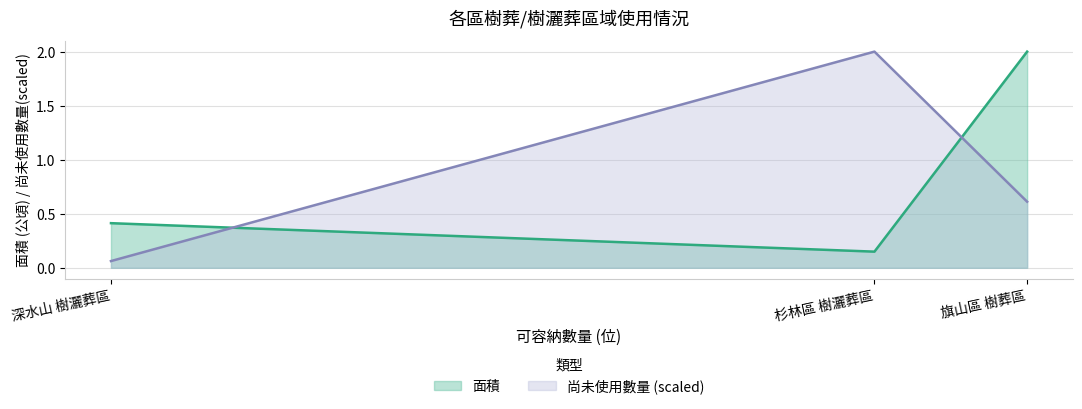

Rank the categories by 尚未使用數量 (scaled) value from highest to lowest.

杉林區 樹灑葬區, 旗山區 樹葬區, 深水山 樹灑葬區